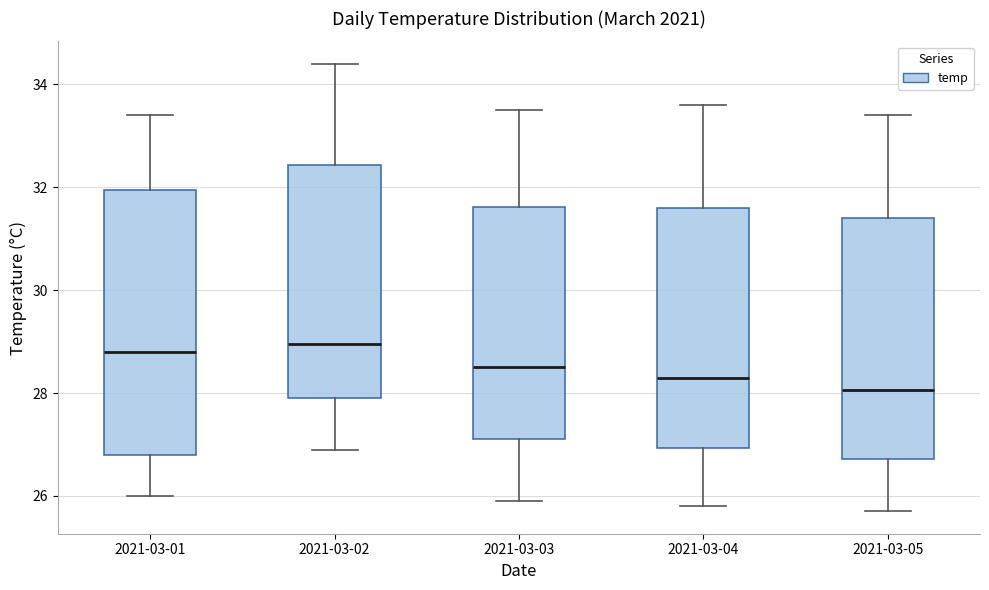

Where is the lower edge of the box for 2021-03-04 on the y-axis? The values are not printed on the chart, so give them approximately, as read against the axis.

27.0